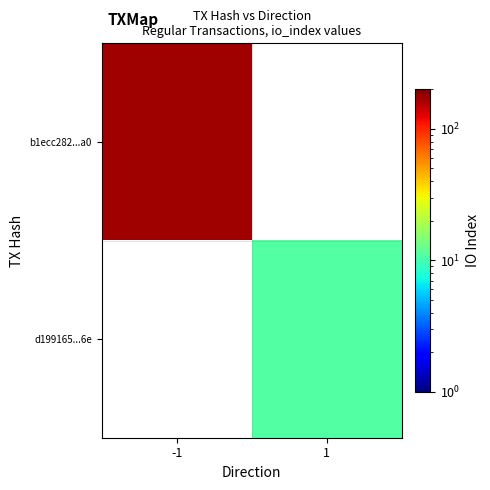

At which label is b1ecc282...a0 closest to 173?

-1